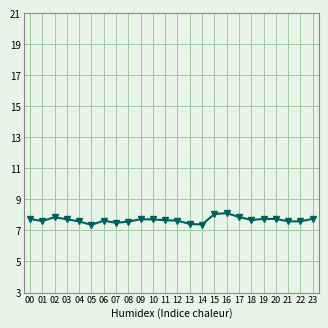

What is the value of the 8th point from the left?

7.5